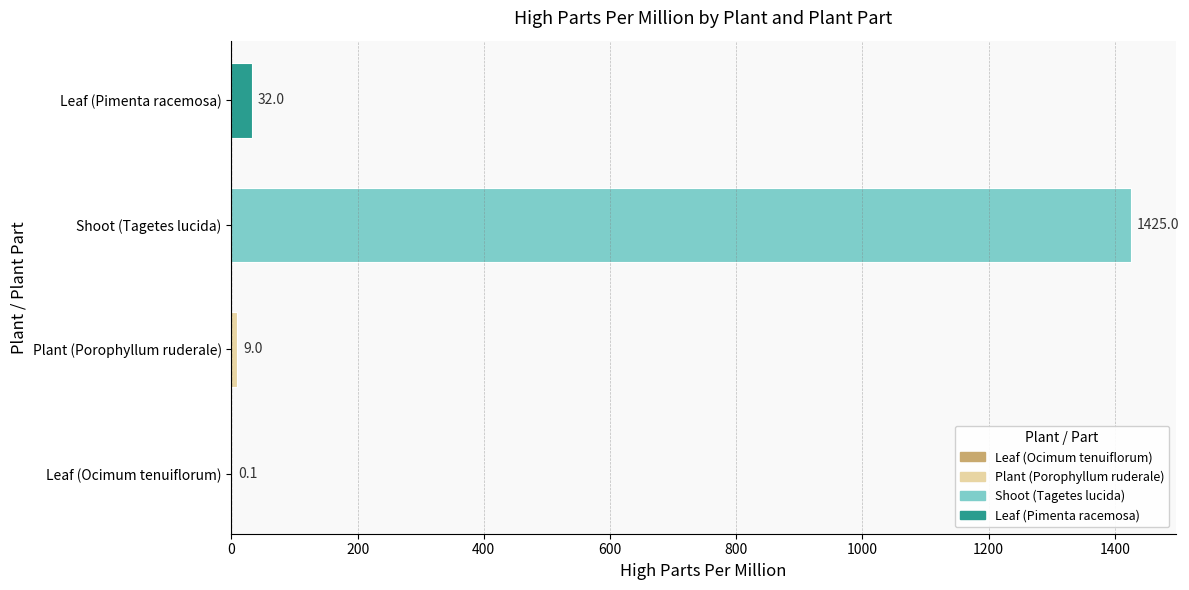

At which label is the value closest to 712?

Leaf (Pimenta racemosa)